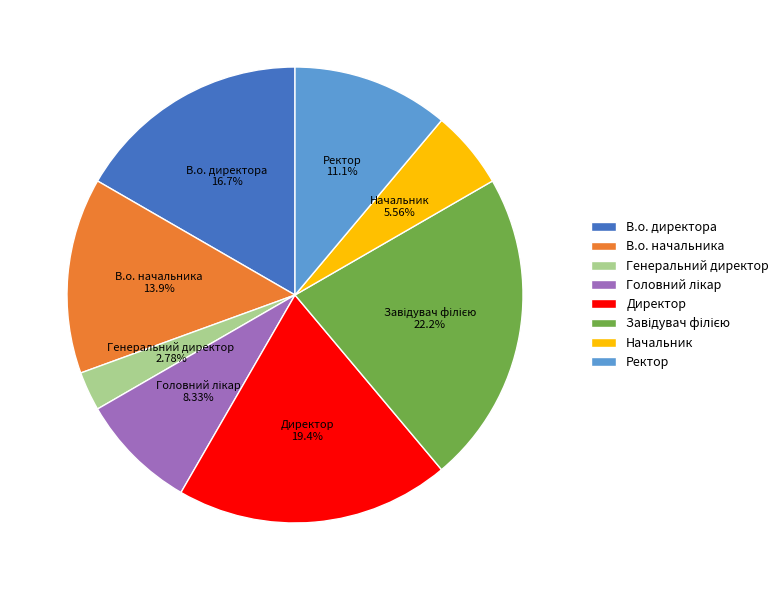

How many slices are in this pie chart?

8